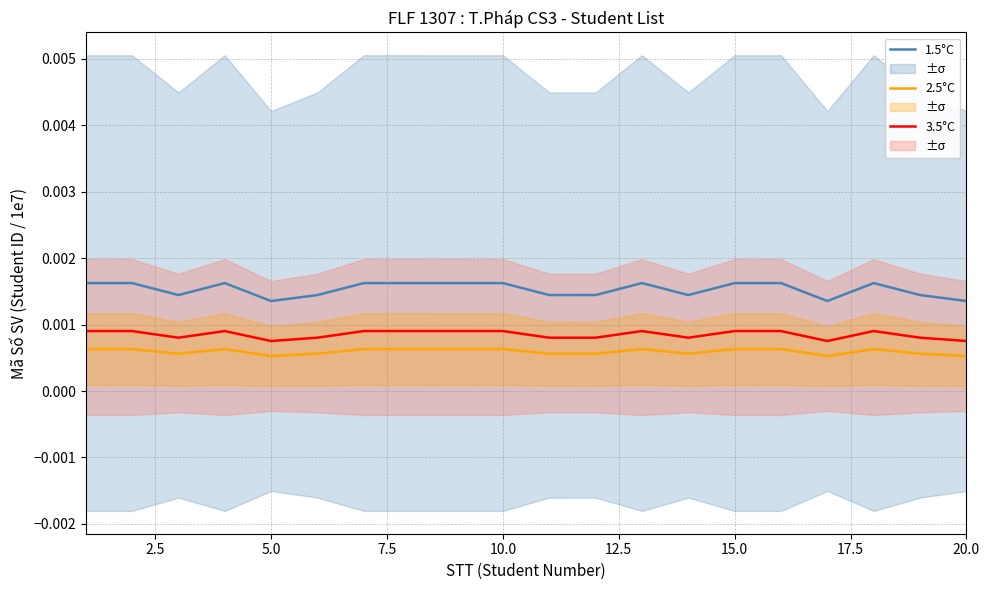

Reading left to right, transcribe all the data shown in this chart.

1.5°C: 0.0	0.0	0.0	0.0	0.0	0.0	0.0	0.0	0.0	0.0	0.0	0.0	0.0	0.0	0.0	0.0	0.0	0.0	0.0	0.0
2.5°C: 0.0	0.0	0.0	0.0	0.0	0.0	0.0	0.0	0.0	0.0	0.0	0.0	0.0	0.0	0.0	0.0	0.0	0.0	0.0	0.0
3.5°C: 0.0	0.0	0.0	0.0	0.0	0.0	0.0	0.0	0.0	0.0	0.0	0.0	0.0	0.0	0.0	0.0	0.0	0.0	0.0	0.0